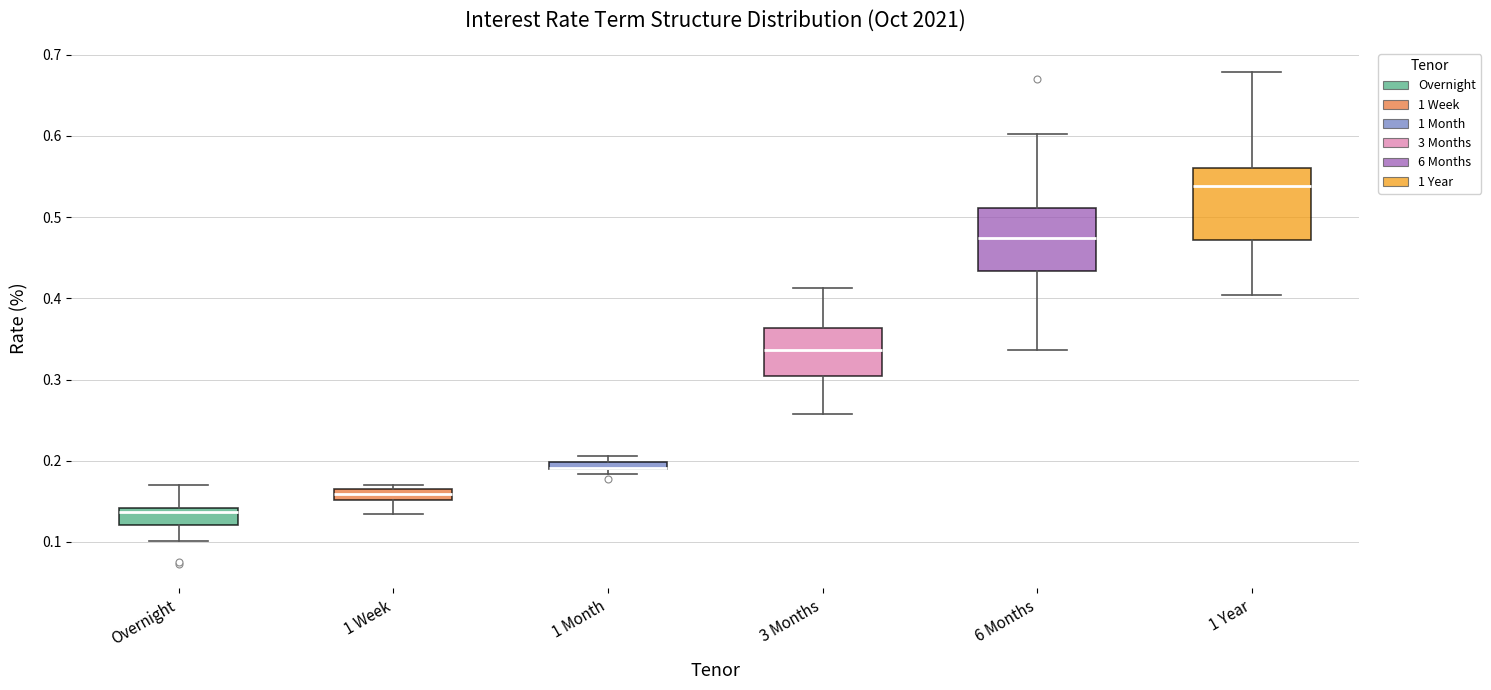

Which box is the tallest, from its lower edge to its upper edge?

1 Year